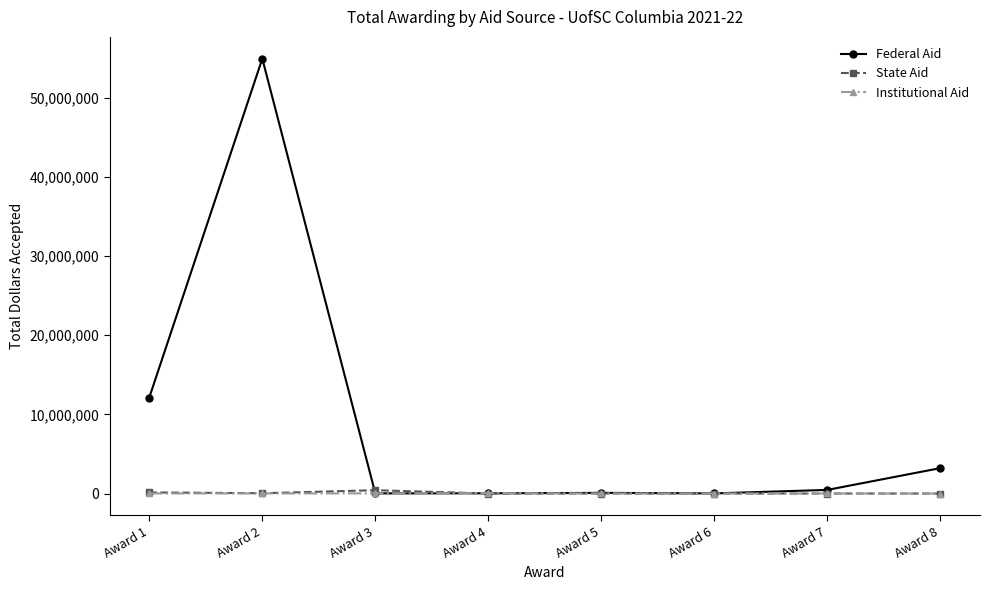

Where is the first local maximum for Federal Aid?

Award 2